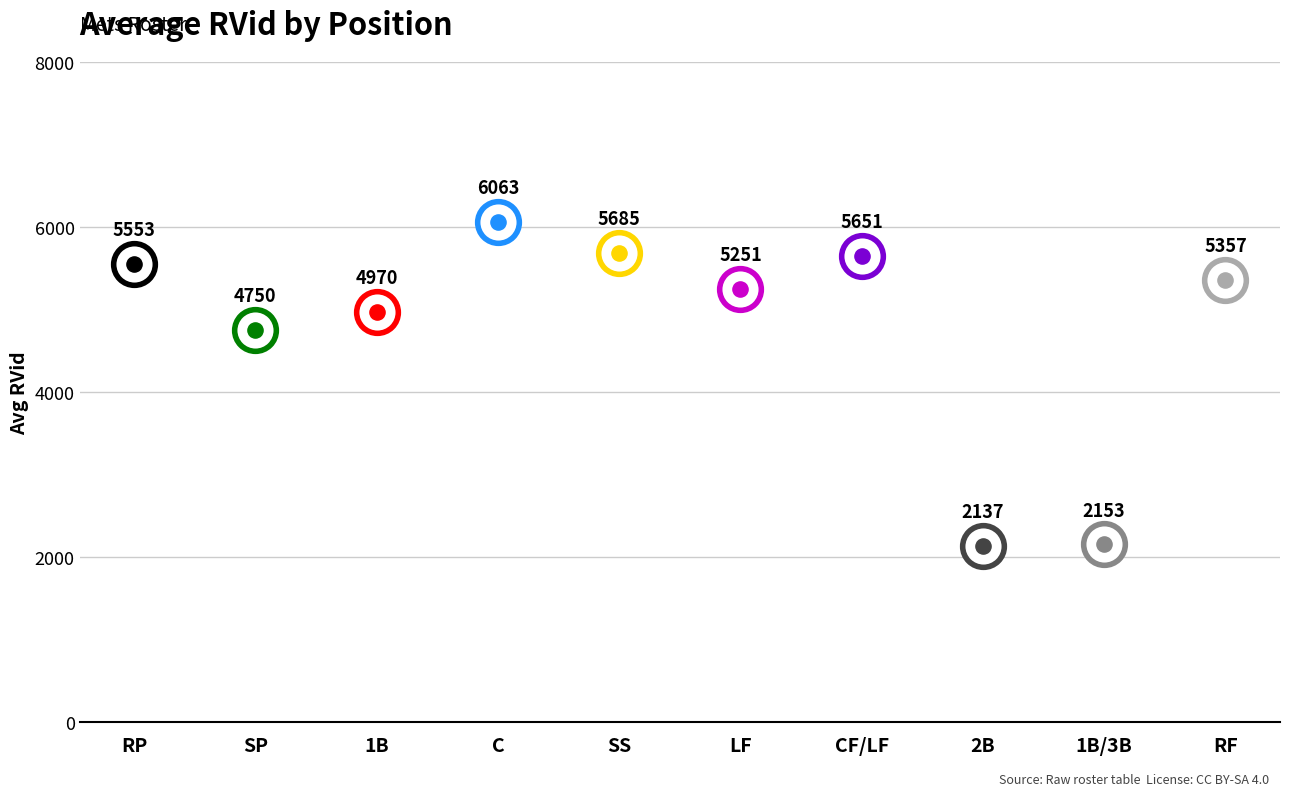

What is the ratio of the value at 1B/3B to the value at LF?

0.4